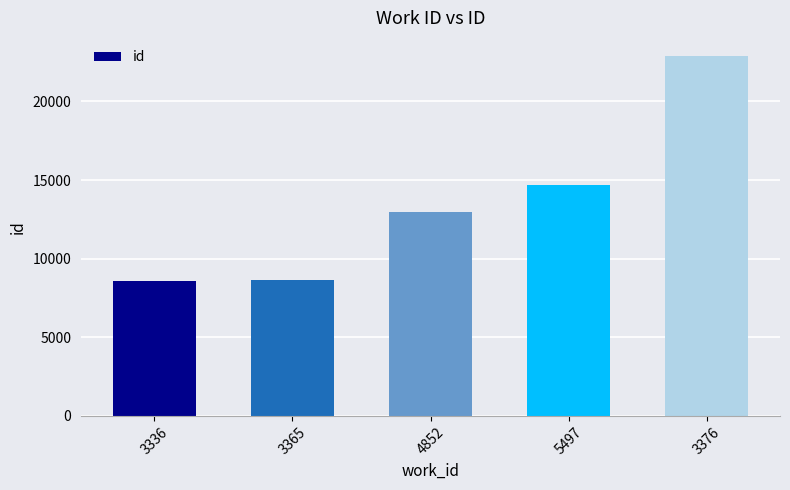

Which has a higher value, 3376 or 5497?

3376